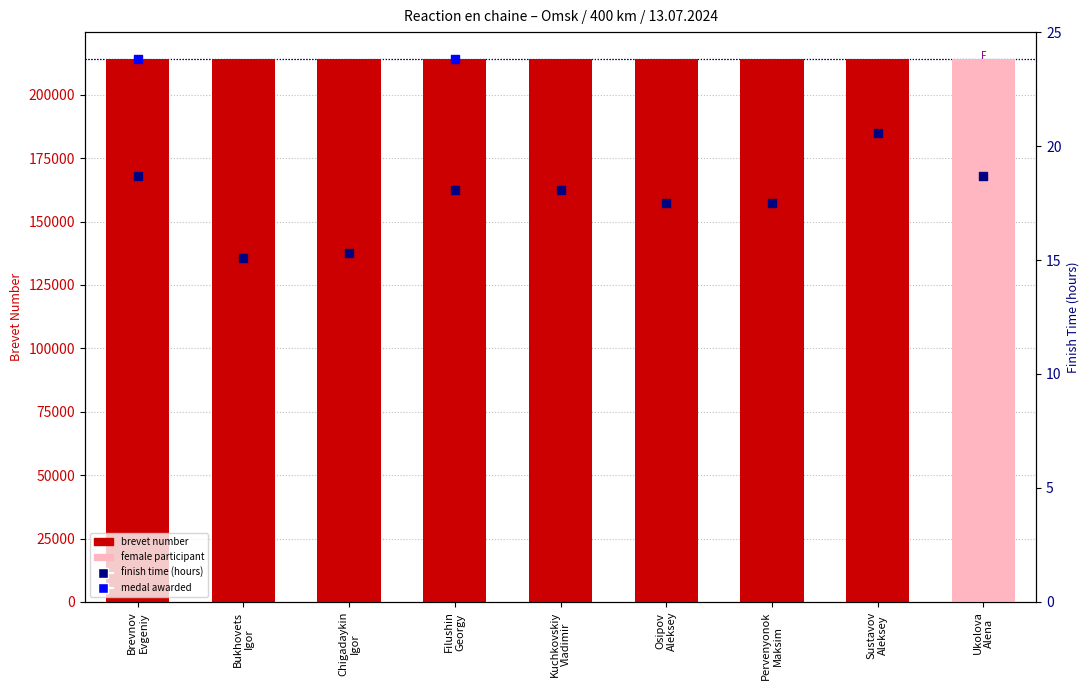

Between Ukolova
Alena and Osipov
Aleksey, which is larger?

Ukolova
Alena